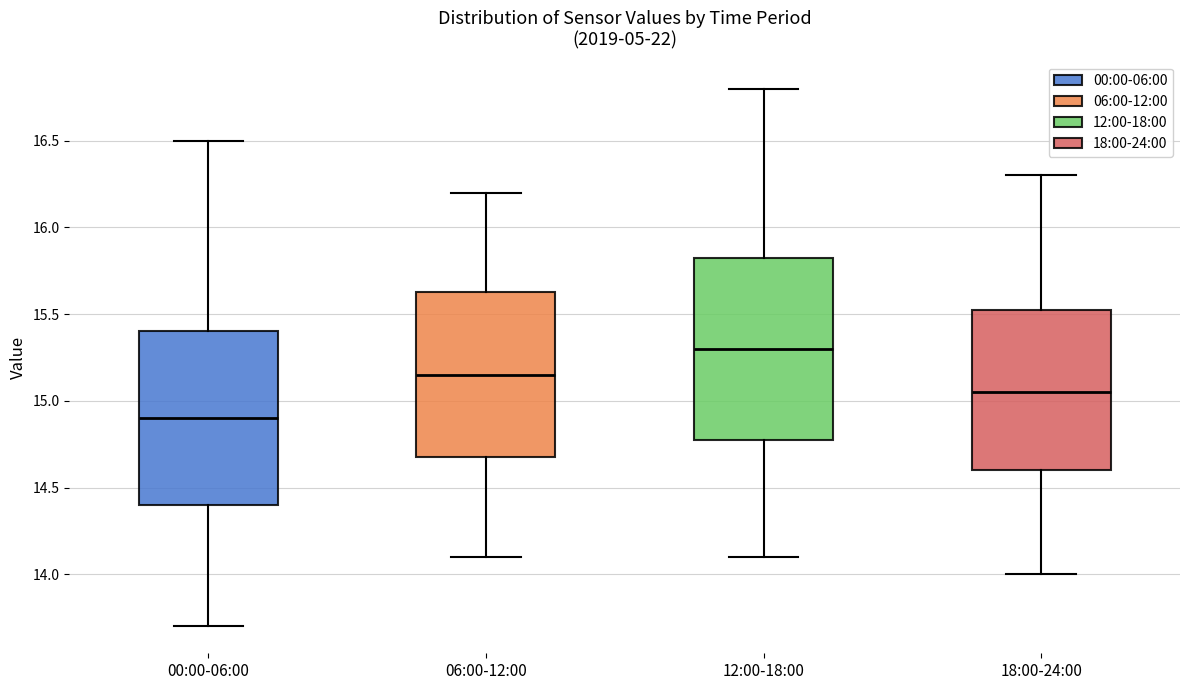

Which box is the tallest, from its lower edge to its upper edge?

12:00-18:00